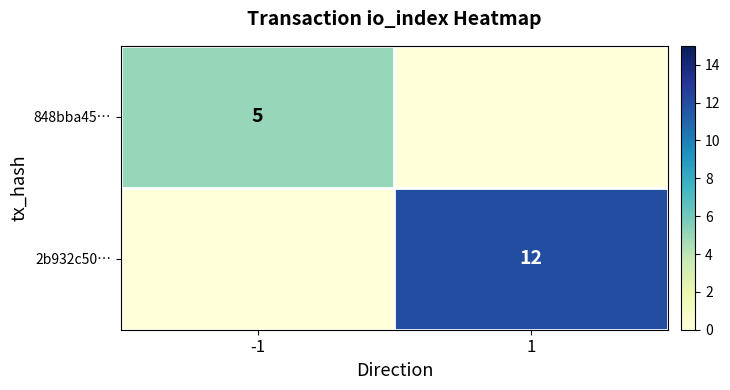

The value of 2b932c50… at 1 is 7. True or false?

False